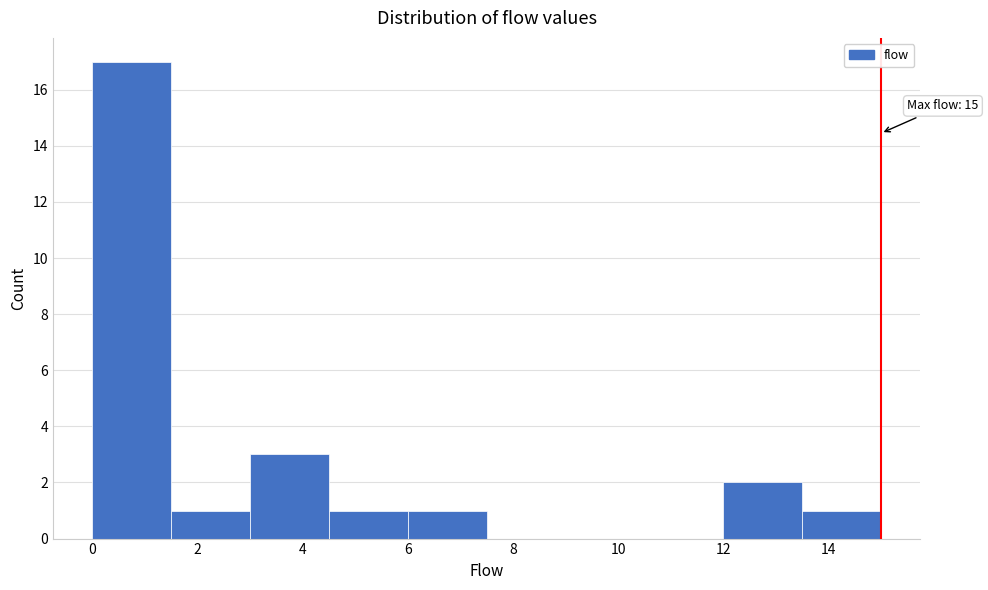

Over which range of the x-axis is the bar tallest?

0.0 to 1.5